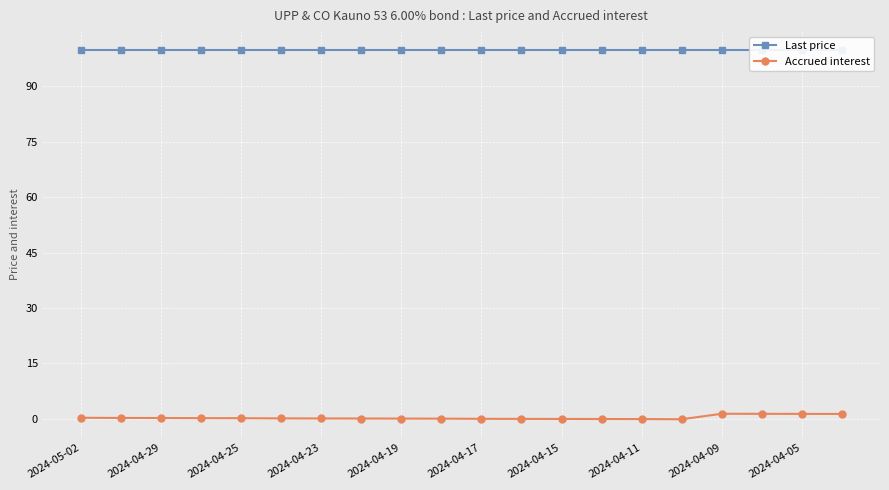

What is the difference between the second highest and second lowest values in the Accrued interest series?

1.4